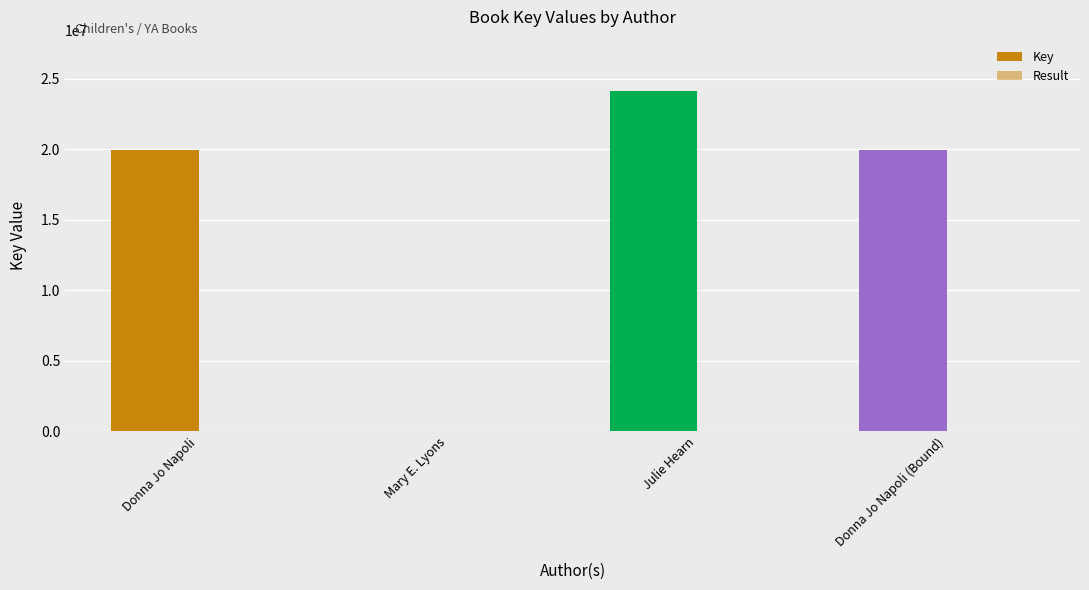

At which category is the sum across all series the highest?

Julie Hearn